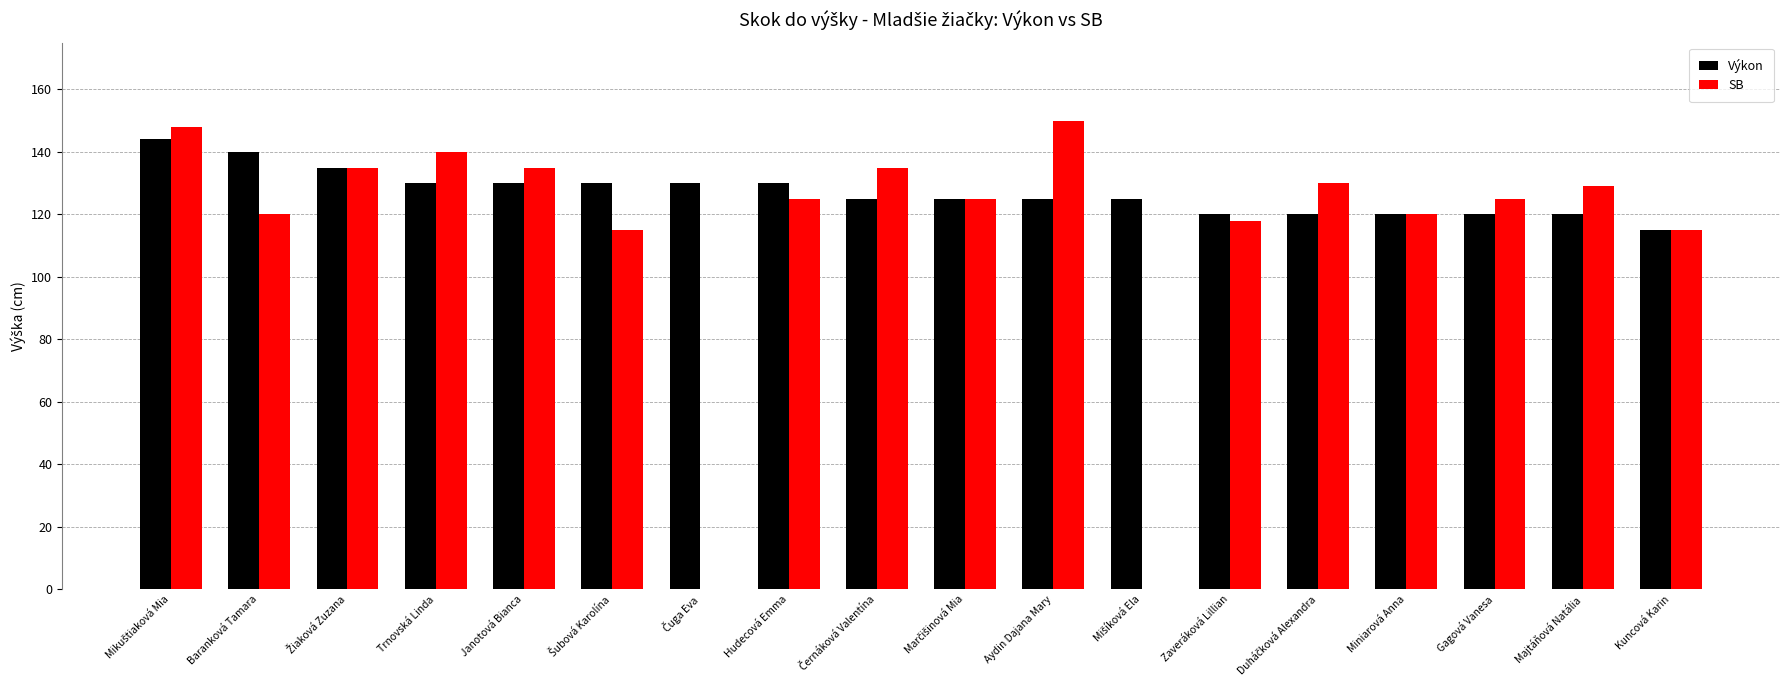

What is the sum of the SB values at Miniarová Anna and Marčišinová Mia?

245.0